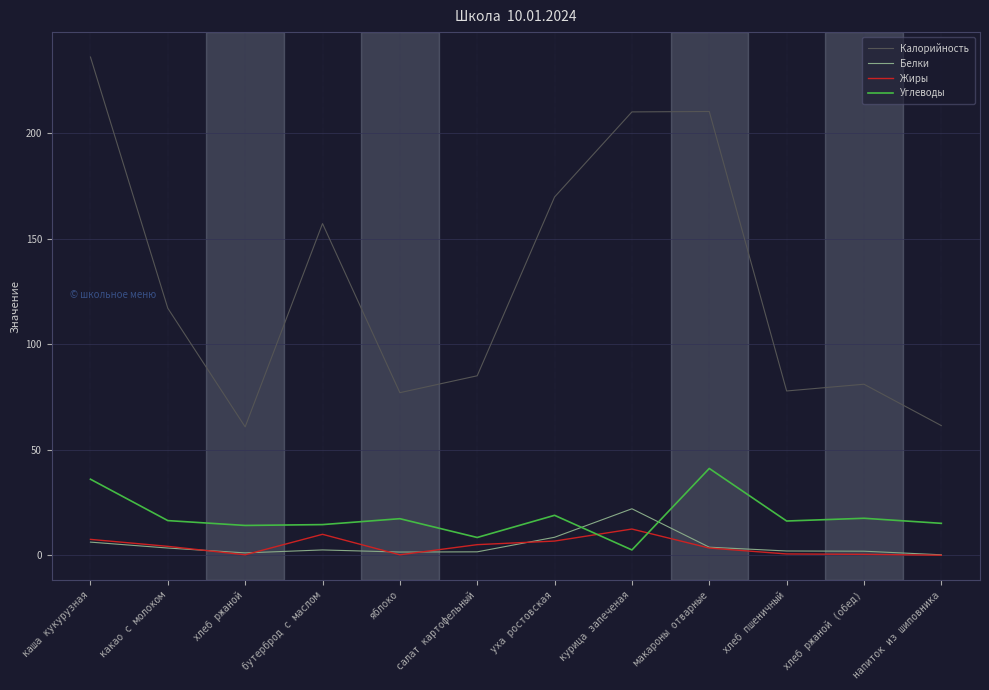

The Углеводы series shows 16.4 at какао с молоком. True or false?

True